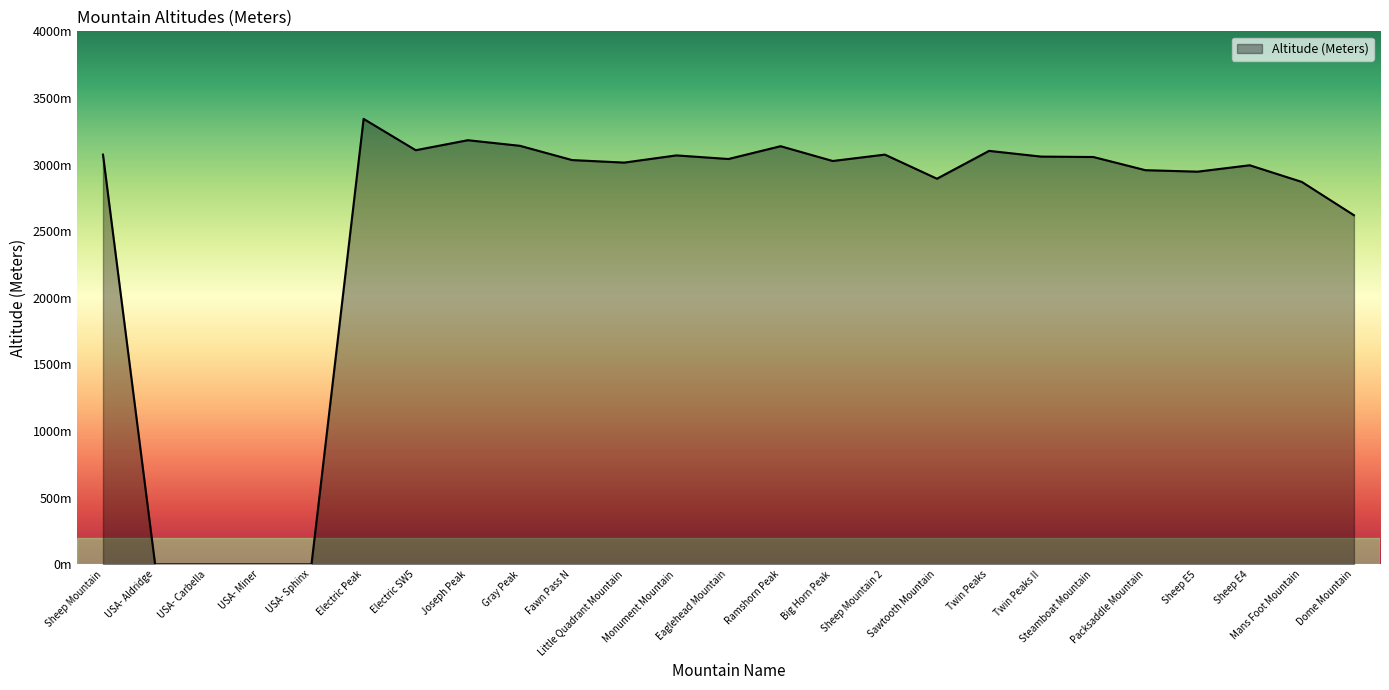

Does the chart display data point markers on the line(s)?

No